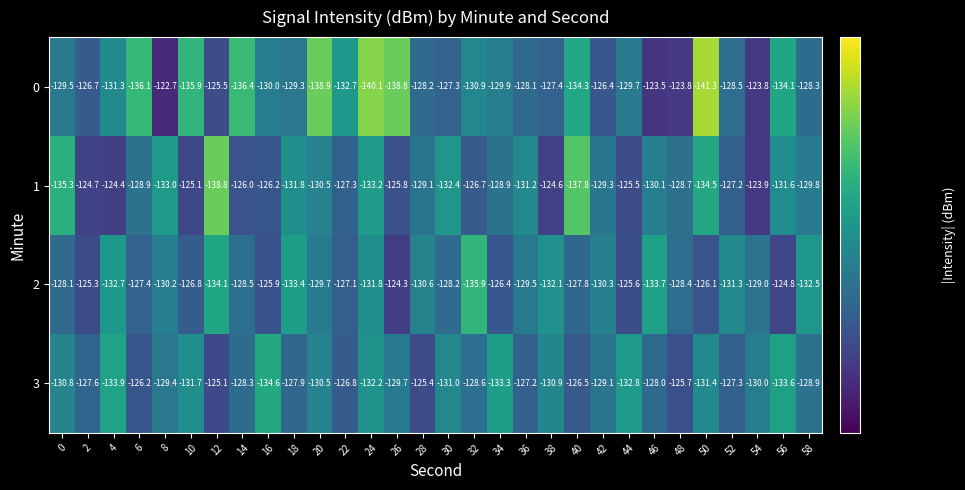

Is it true that 0 equals -125.5 at 12?

True